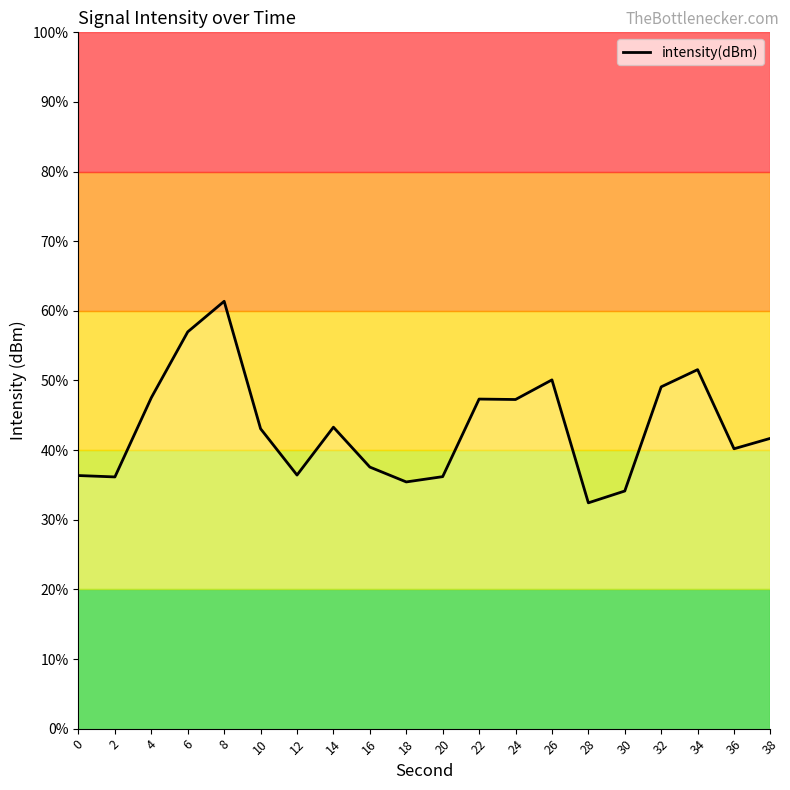

Does the chart have visible grid lines?

No